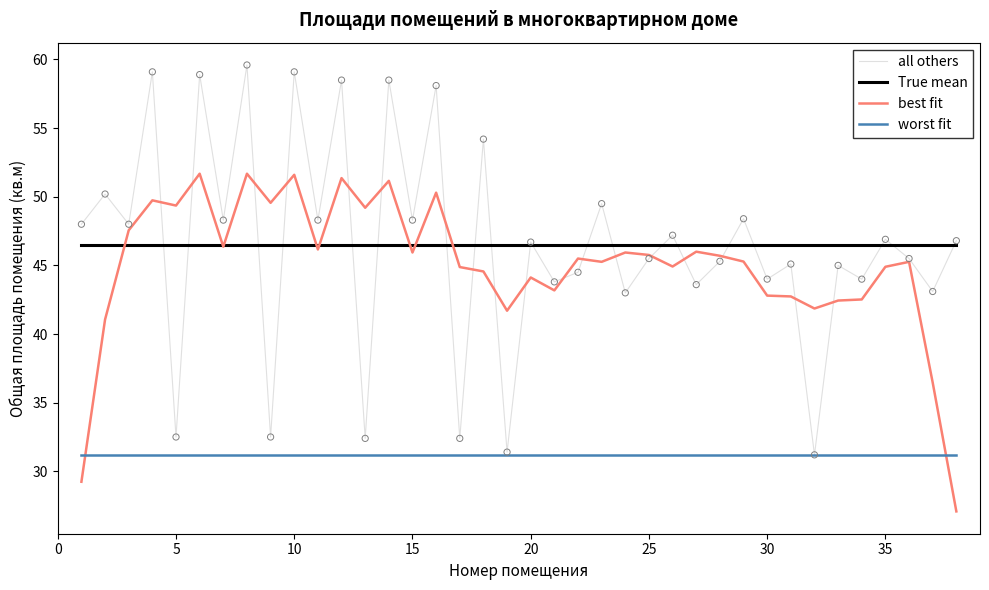

Which series has the largest range (max minus min)?

all others